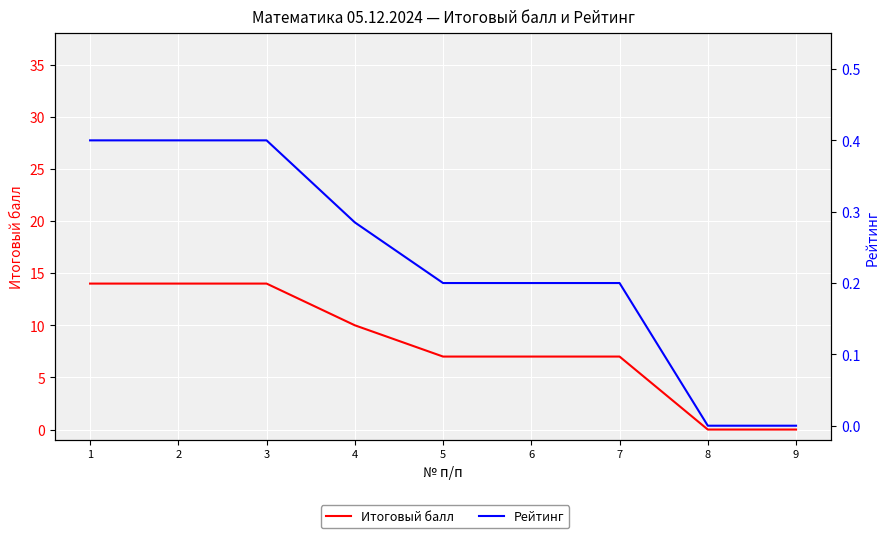

True or false: Рейтинг has a value of -0.3 at 9.

False